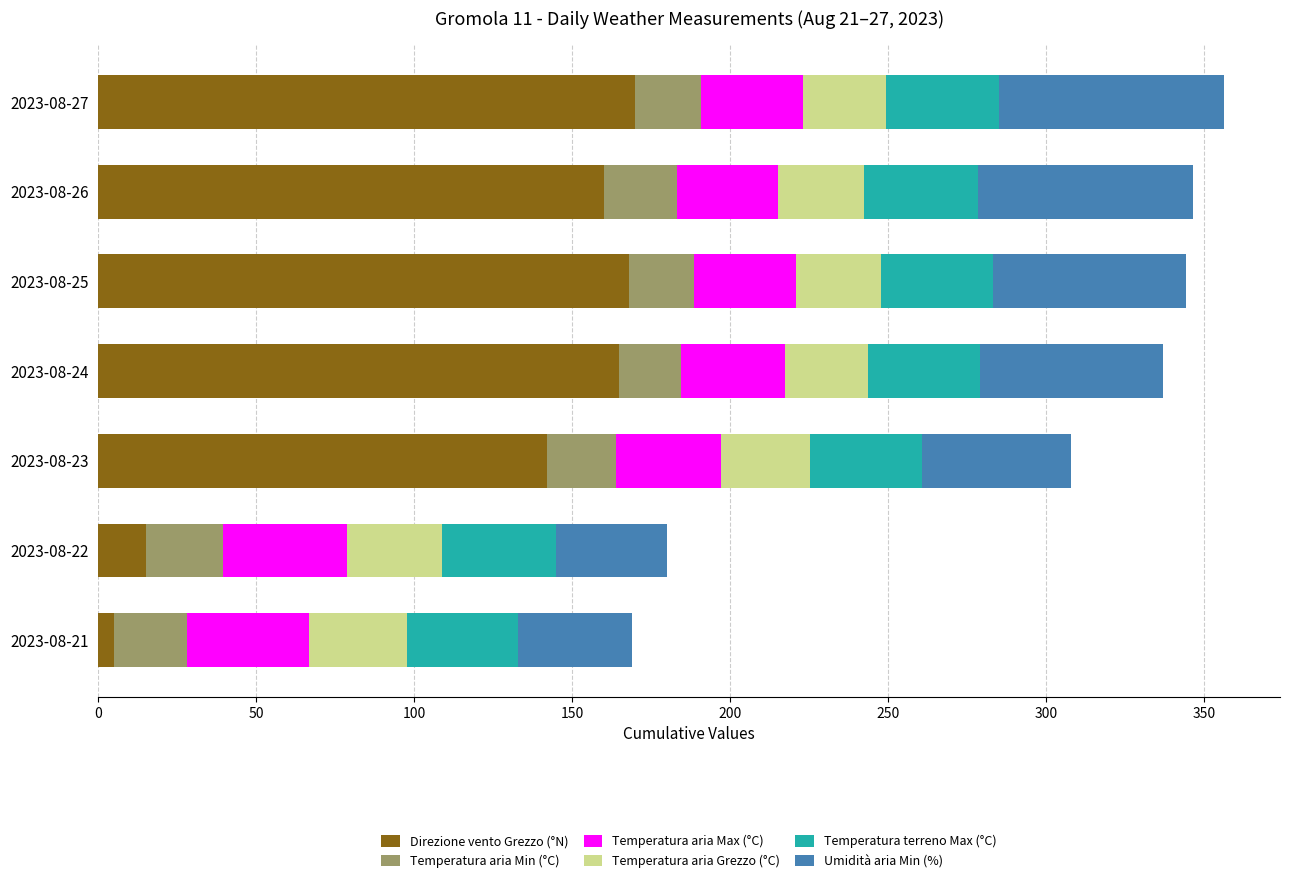

At which label does Direzione vento Grezzo (°N) reach its minimum?

2023-08-21